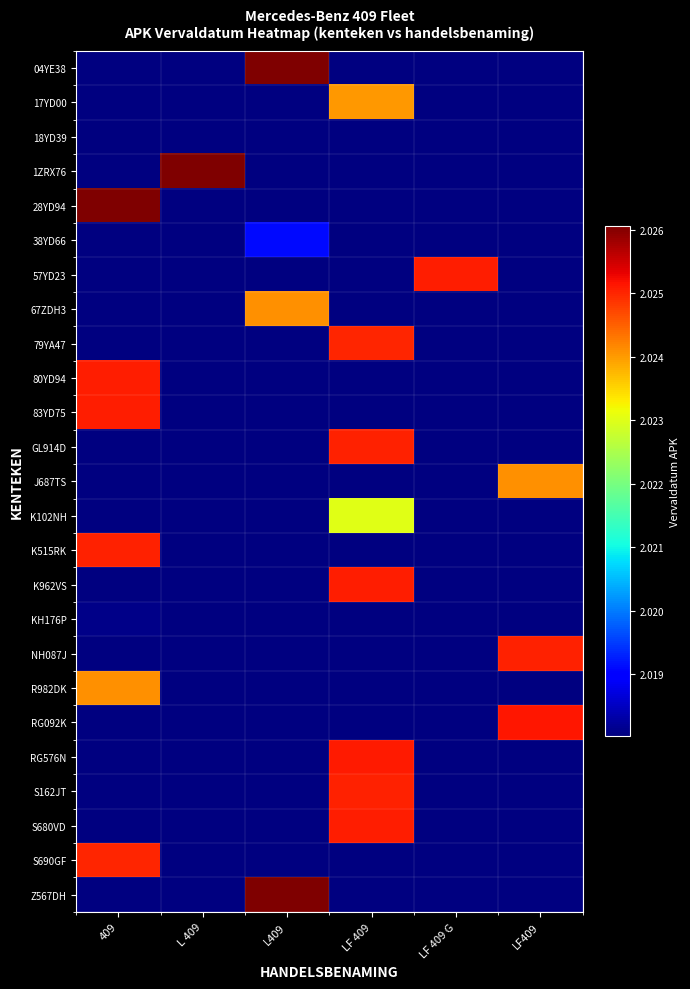

What is the maximum value shown in the chart?

20260502.0